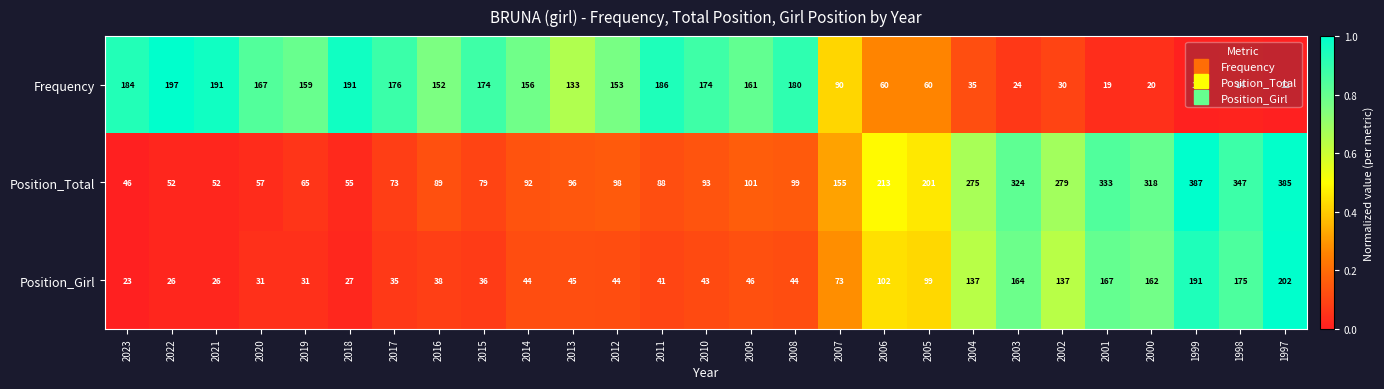

What is the difference between the second highest and second lowest values in the Position_Girl series?

165